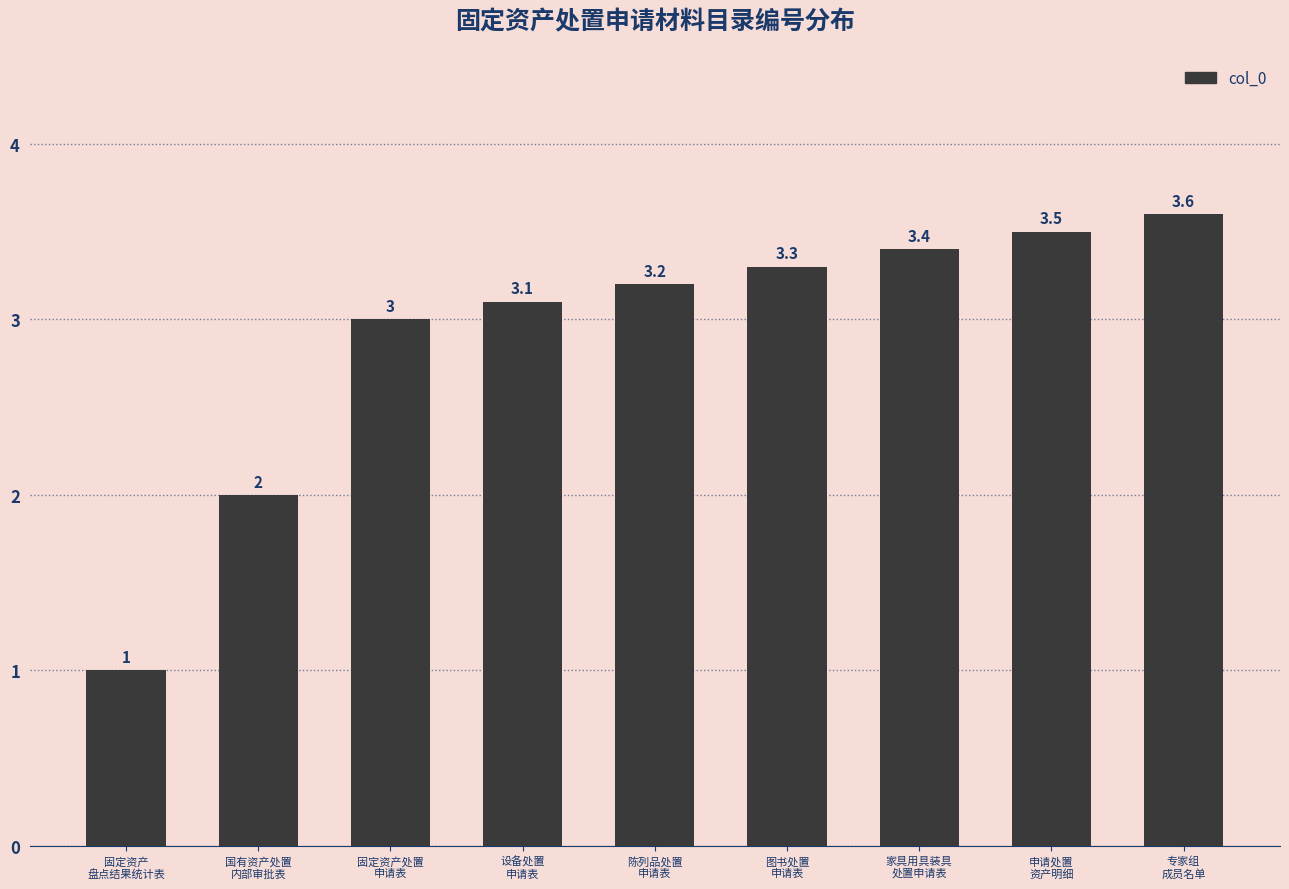

Does the chart contain stacked bars?

No